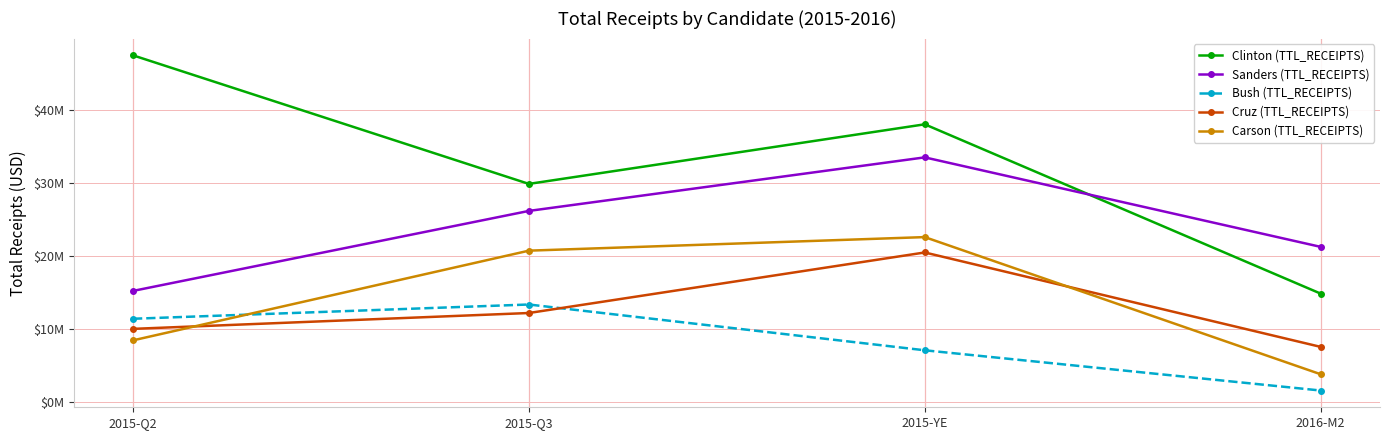

What is the average value of the Sanders (TTL_RECEIPTS) series?

24077855.8